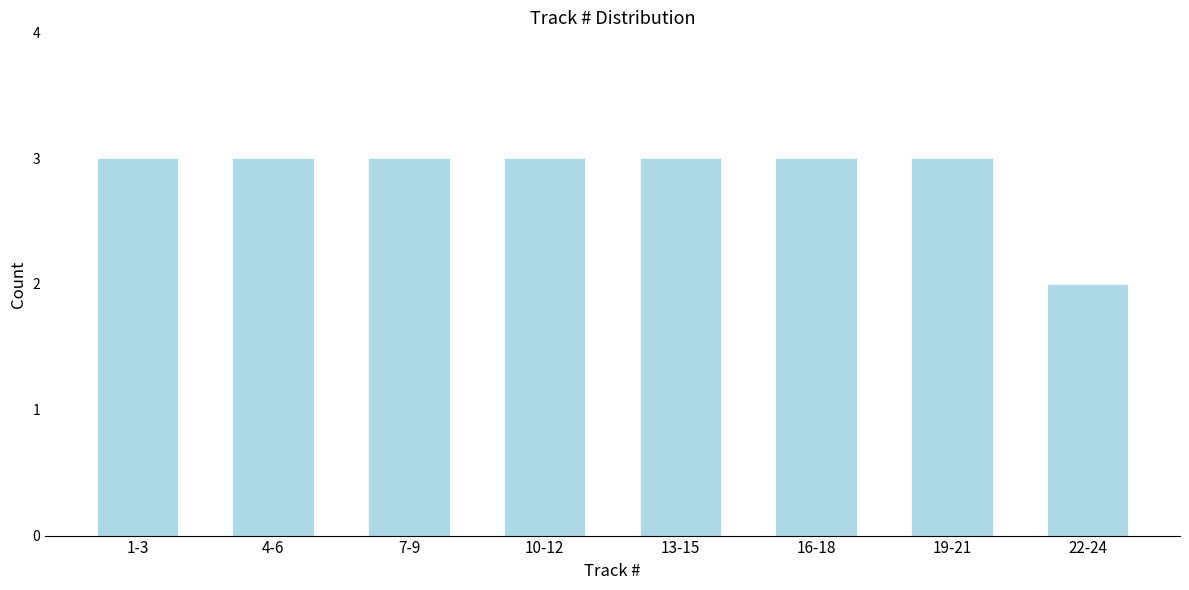

Reading left to right, what are all the values shown in this chart?

3	3	3	3	3	3	3	2